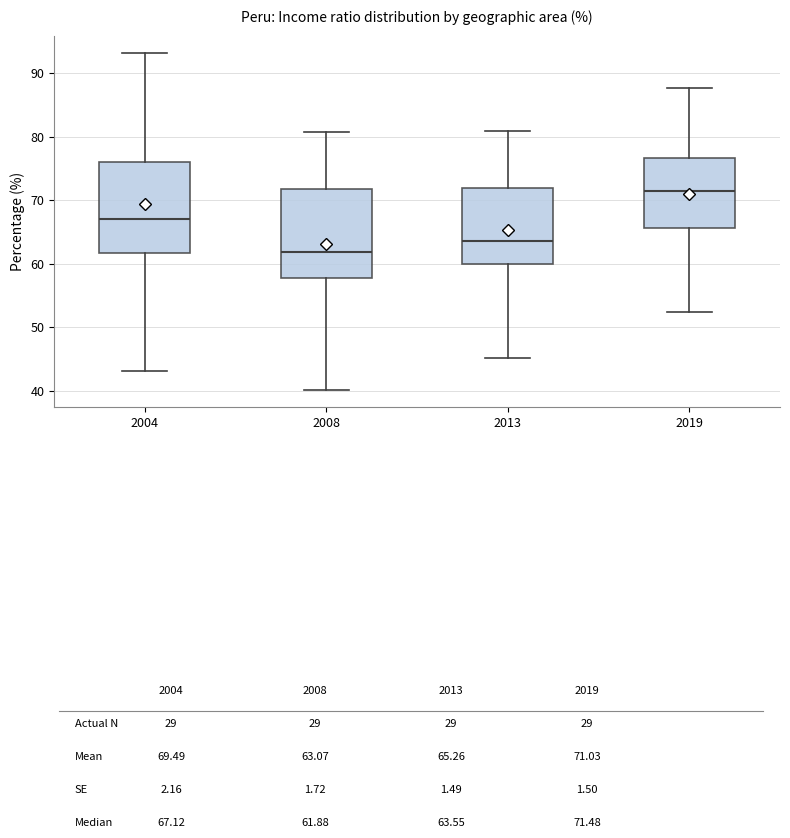

Reading left to right, read every box against the y-axis: the position of its median line, the range the box covers, and the ends of its whiskers. The values are not printed on the chart, so give them approximately, as read against the axis.

2004: median 67, box 62 to 76, whiskers 43 to 93
2008: median 62, box 58 to 72, whiskers 40 to 81
2013: median 64, box 60 to 72, whiskers 45 to 81
2019: median 71, box 66 to 77, whiskers 52 to 88